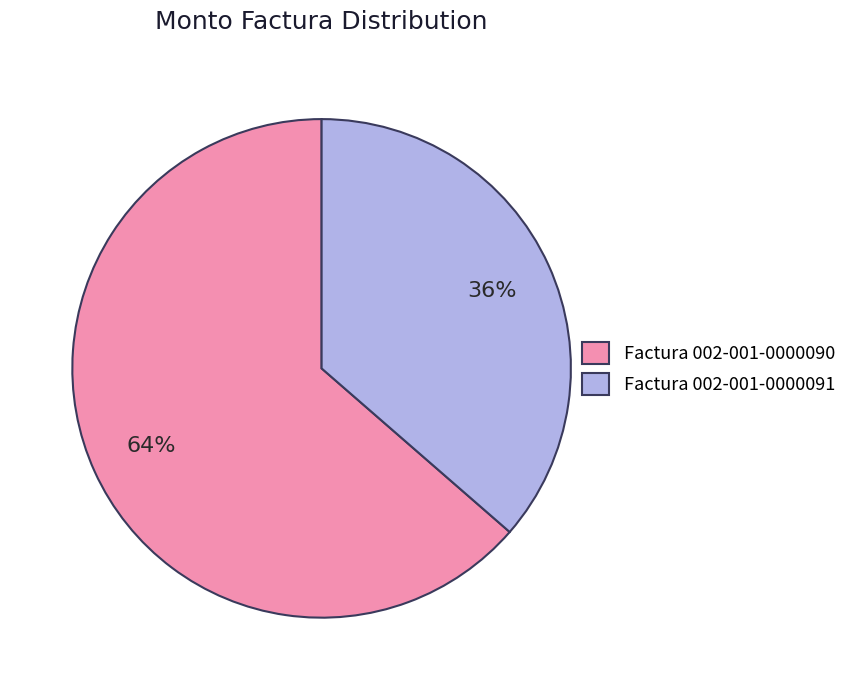

To the nearest percent, what is the combined percentage of Factura 002-001-0000090 and Factura 002-001-0000091?

100%